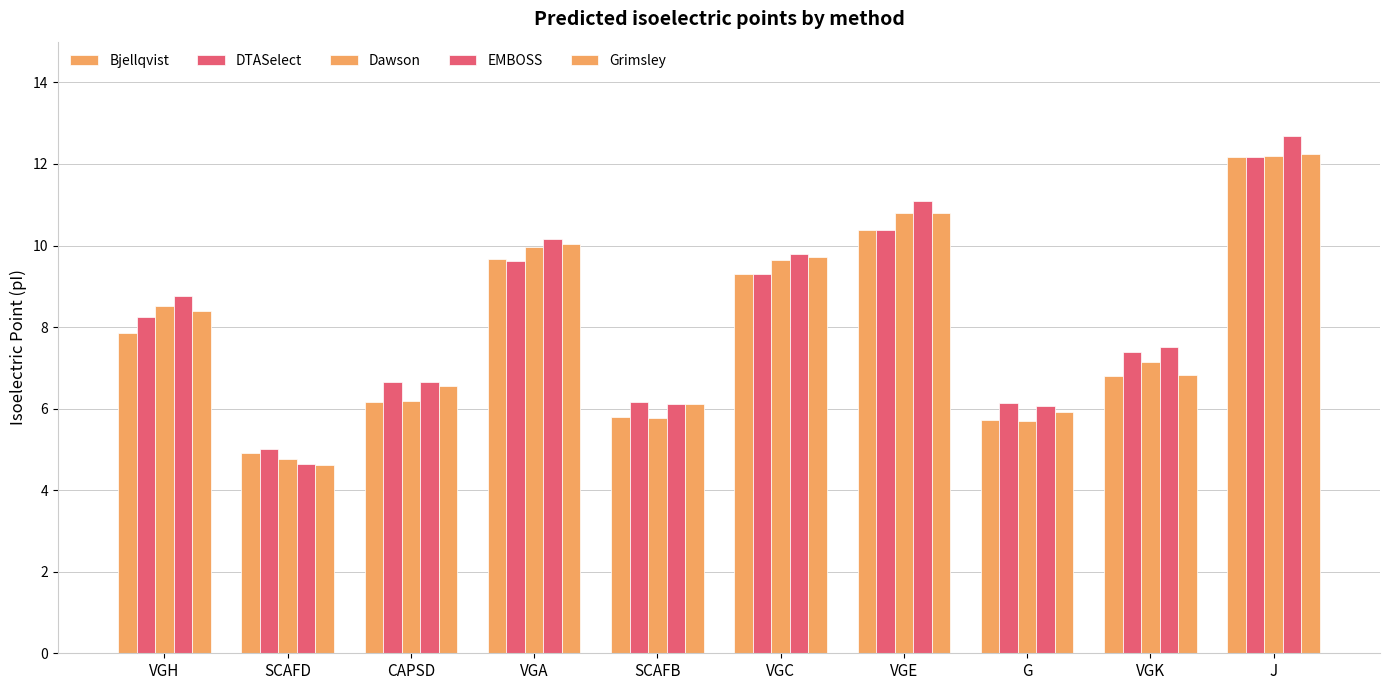

How many bars are there in each group?

5